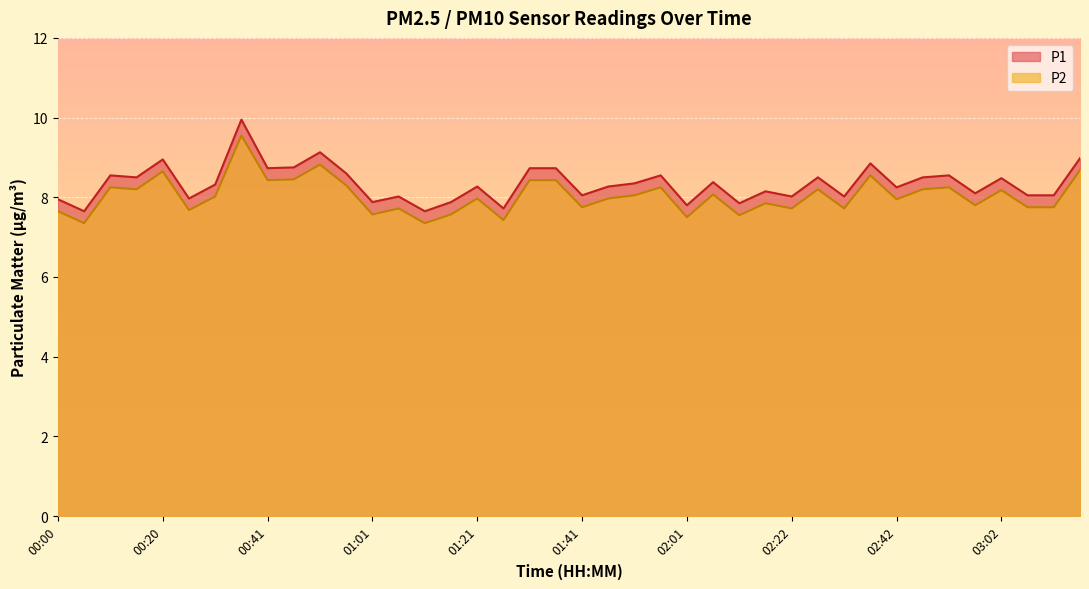

Which label corresponds to the smallest value in the chart?

00:05